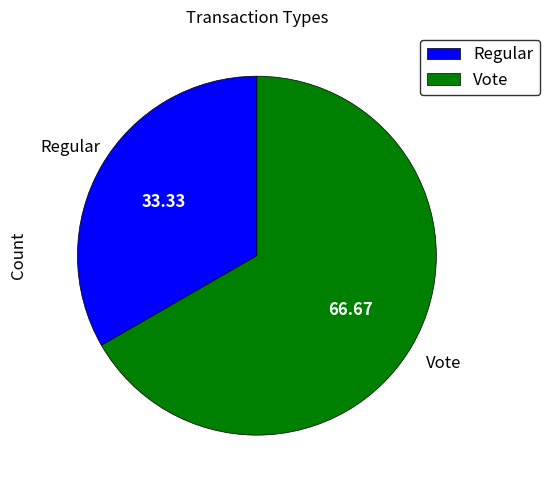

Which slice is the smallest?

Regular